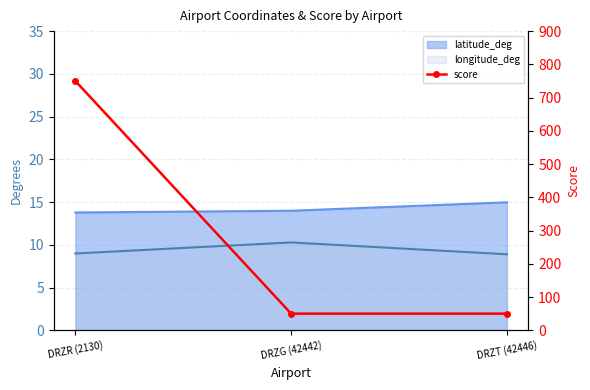

How many categories are shown in the chart?

3